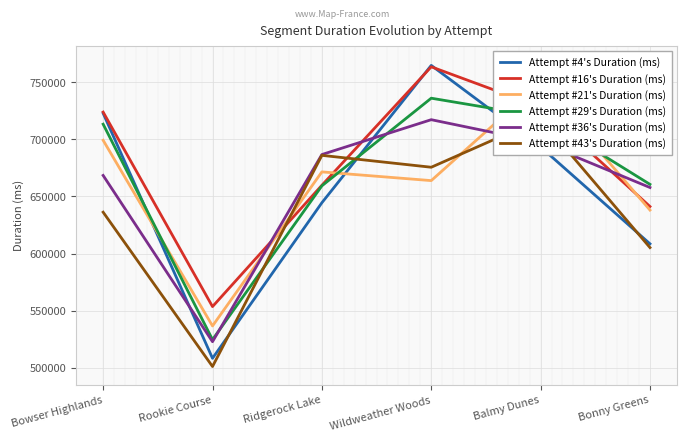

Reading right to left, list all the values displayed in this chart.

Attempt #4's Duration (ms): Bonny Greens=608526	Balmy Dunes=693387	Wildweather Woods=764837	Ridgerock Lake=644515	Rookie Course=508228	Bowser Highlands=722903
Attempt #16's Duration (ms): Bonny Greens=641200	Balmy Dunes=728284	Wildweather Woods=763595	Ridgerock Lake=659815	Rookie Course=553533	Bowser Highlands=723941
Attempt #21's Duration (ms): Bonny Greens=638083	Balmy Dunes=749721	Wildweather Woods=663898	Ridgerock Lake=671536	Rookie Course=536572	Bowser Highlands=699237
Attempt #29's Duration (ms): Bonny Greens=660614	Balmy Dunes=720044	Wildweather Woods=736099	Ridgerock Lake=659313	Rookie Course=524577	Bowser Highlands=713325
Attempt #36's Duration (ms): Bonny Greens=657855	Balmy Dunes=697446	Wildweather Woods=717272	Ridgerock Lake=686742	Rookie Course=522782	Bowser Highlands=668438
Attempt #43's Duration (ms): Bonny Greens=605227	Balmy Dunes=717894	Wildweather Woods=675611	Ridgerock Lake=686028	Rookie Course=501030	Bowser Highlands=636237